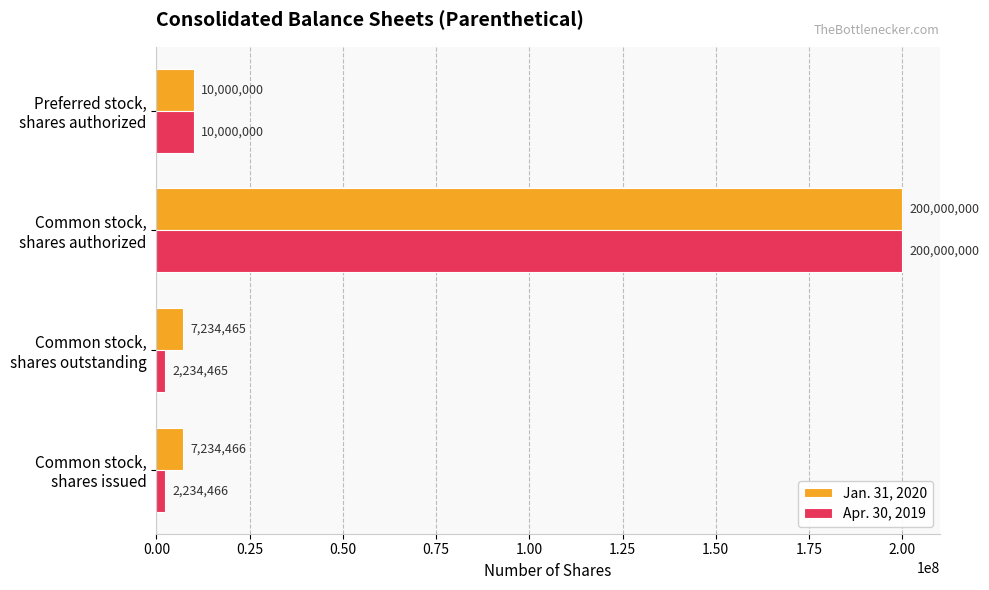

At how many categories does at least one series exceed 122709722?

1